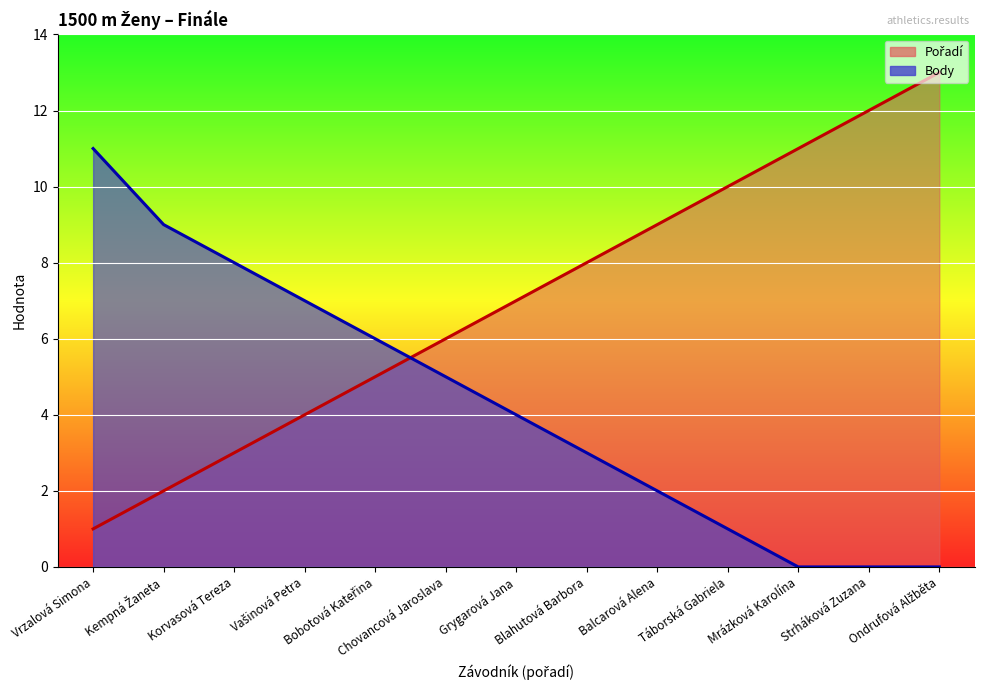

What is the label of the 2nd point from the left?

Kempná Žaneta